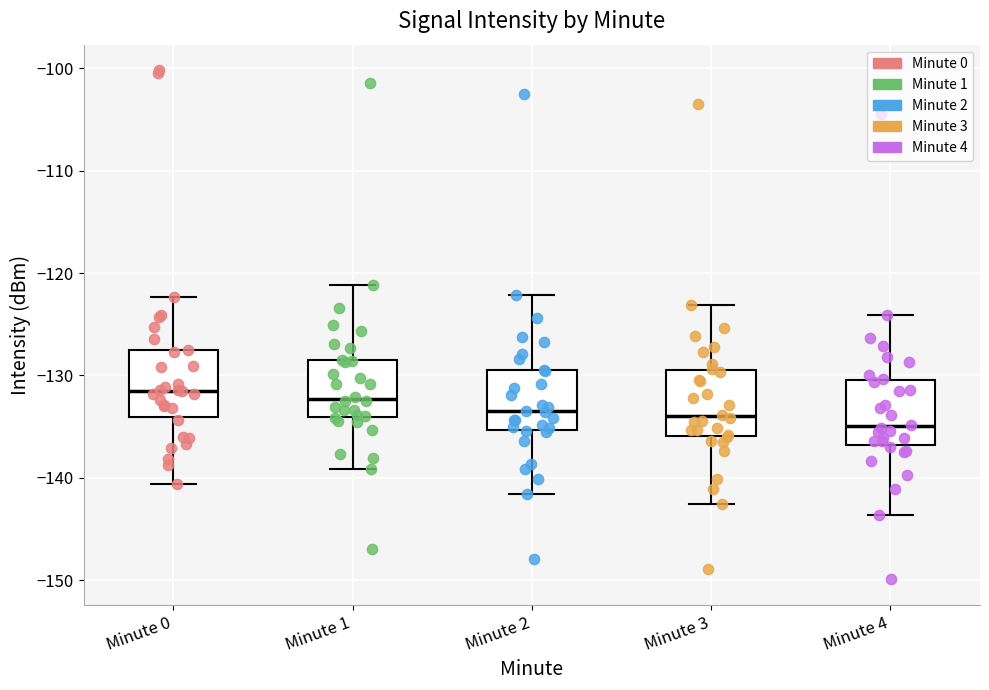

Reading left to right, read every box against the y-axis: the position of its median line, the range the box covers, and the ends of its whiskers. The values are not printed on the chart, so give them approximately, as read against the axis.

Minute 0: median -132, box -134 to -128, whiskers -141 to -122
Minute 1: median -132, box -134 to -128, whiskers -139 to -121
Minute 2: median -133, box -135 to -129, whiskers -142 to -122
Minute 3: median -134, box -136 to -129, whiskers -143 to -123
Minute 4: median -135, box -137 to -130, whiskers -144 to -124